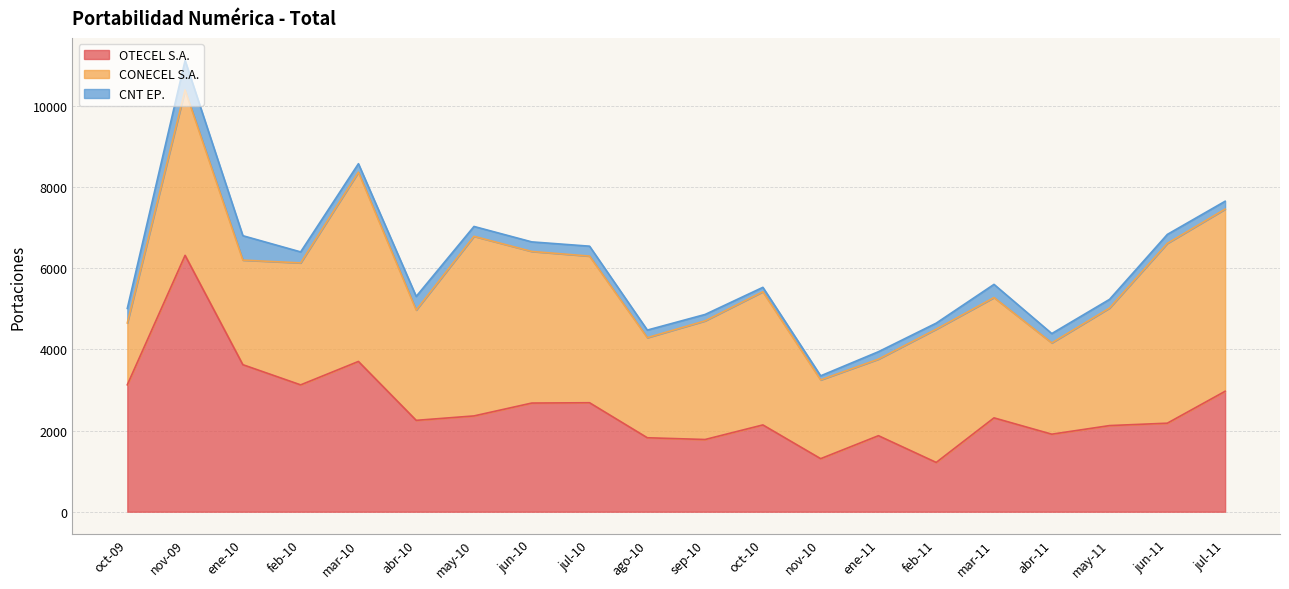

Is it true that CNT EP. equals 111 at ago-10?

False